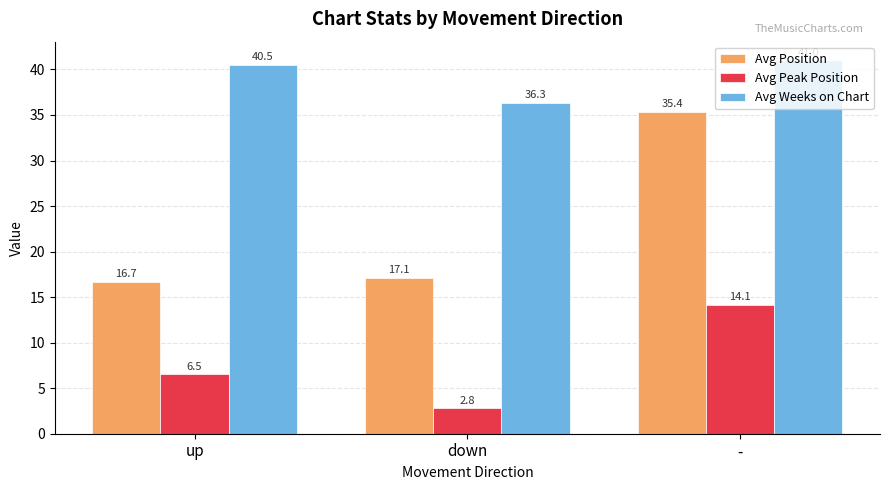

At which category is the sum across all series the highest?

-